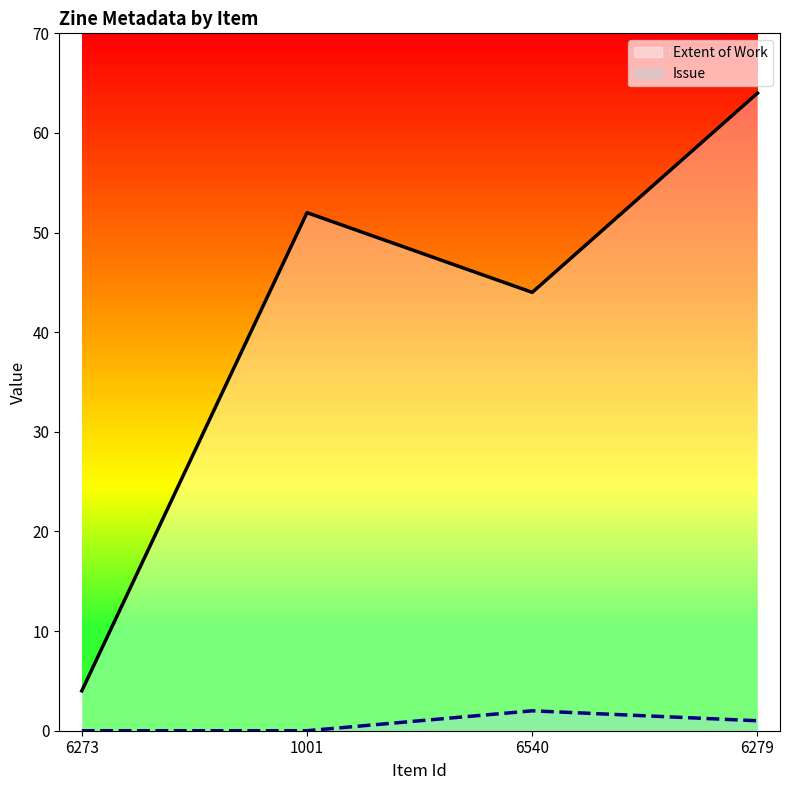

How many data points in Extent of Work are above 52?

1